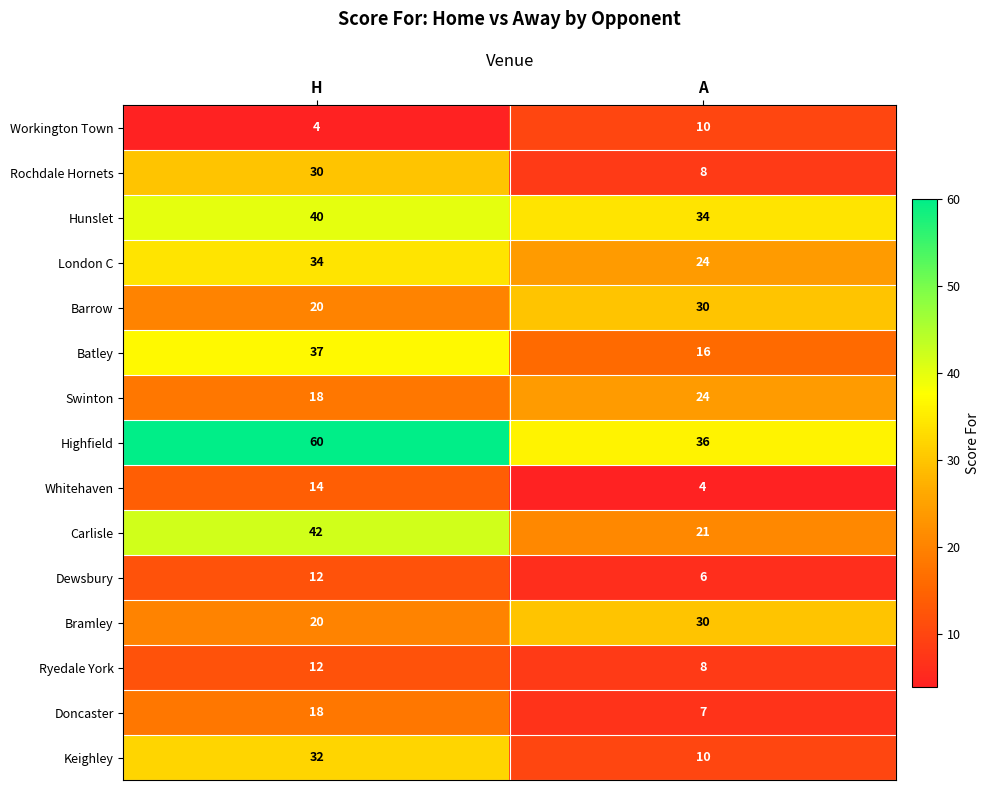

True or false: Swinton has a value of 18 at H.

True